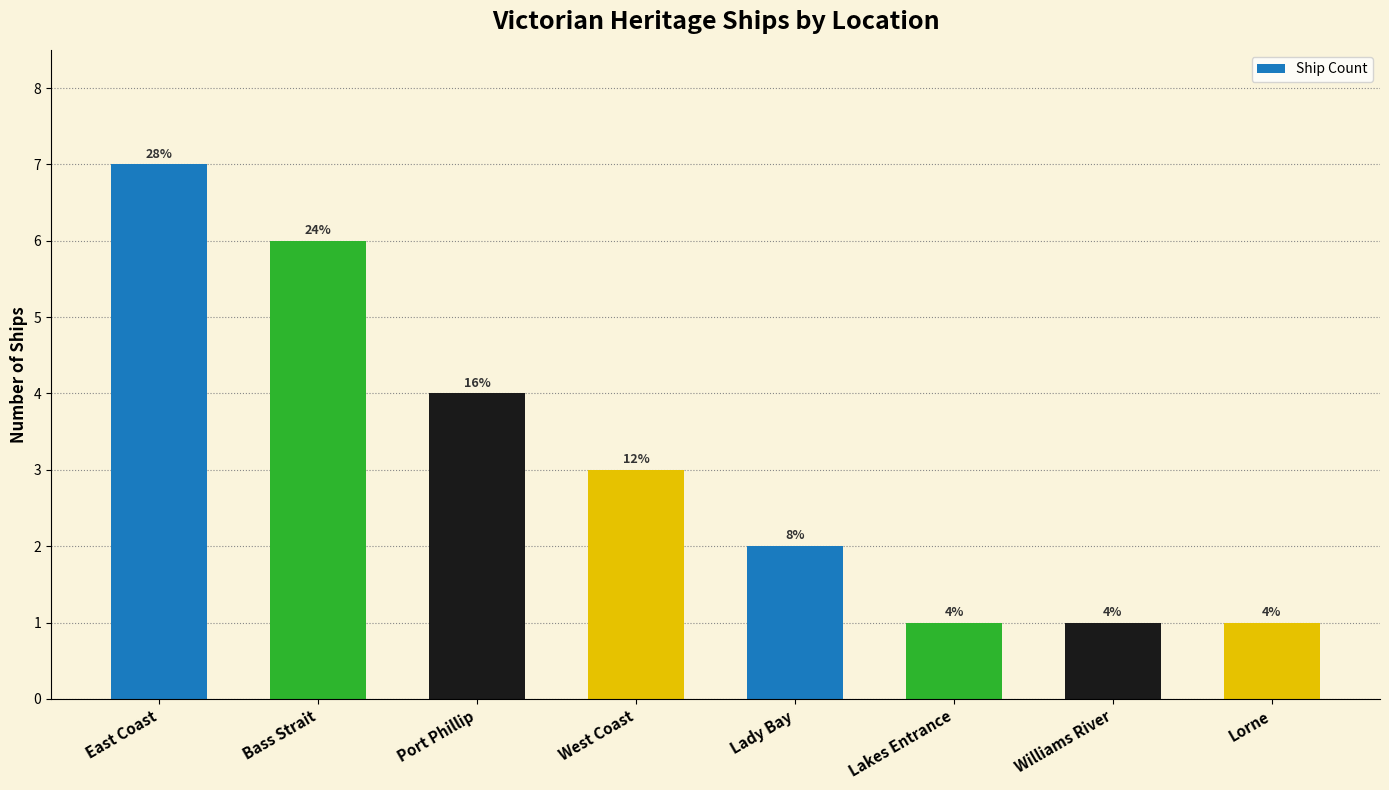

What is the difference between the maximum and second lowest values?

6